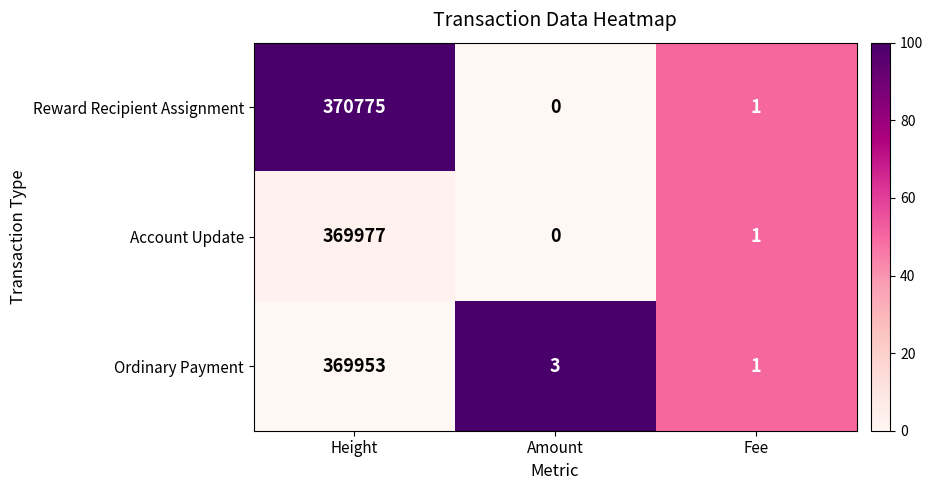

Which series changed the most between Amount and Fee?

Ordinary Payment